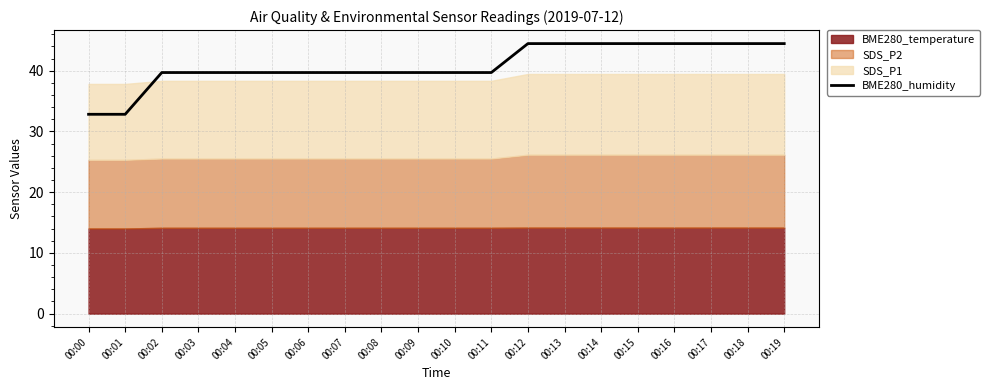

What is the minimum value for BME280_humidity?

32.8